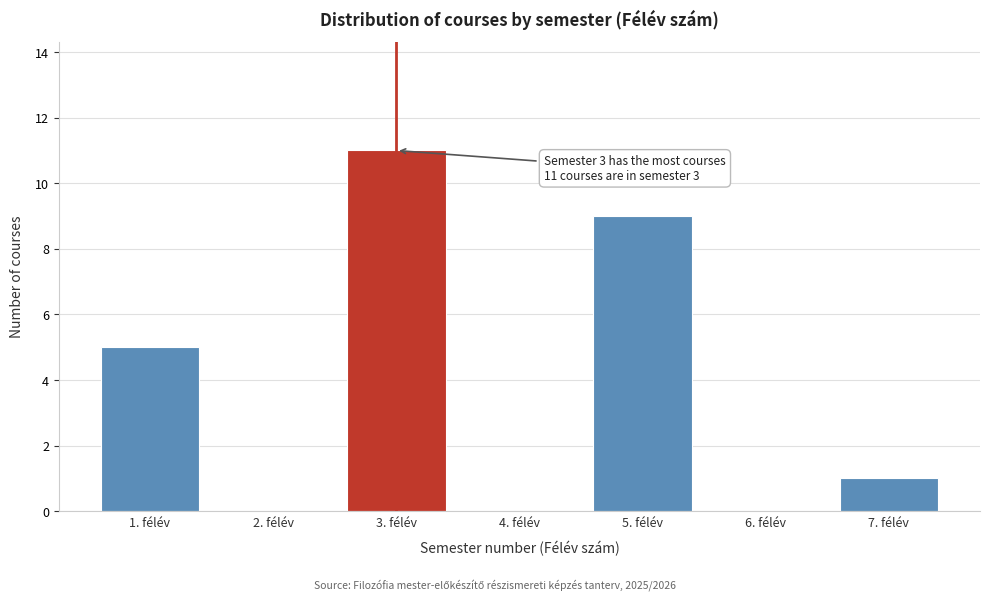

Which range on the x-axis has the tallest bar?

2.5 to 3.5